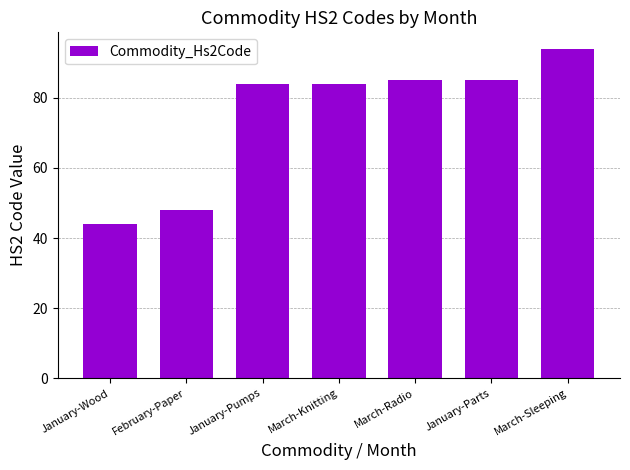

What is the smallest value displayed?

44